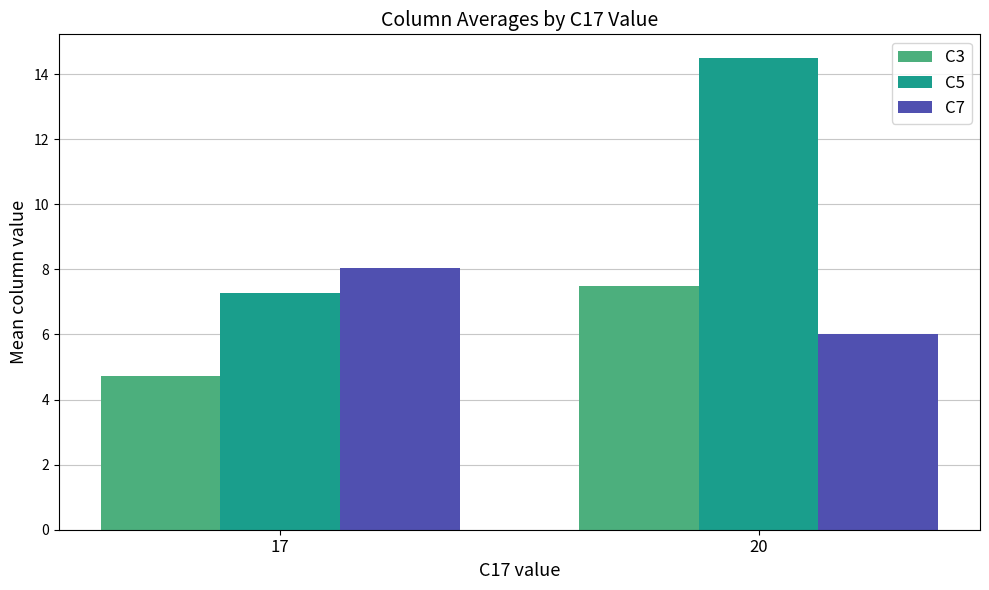

What is the difference between the maximum and minimum values in the C5 series?

7.2